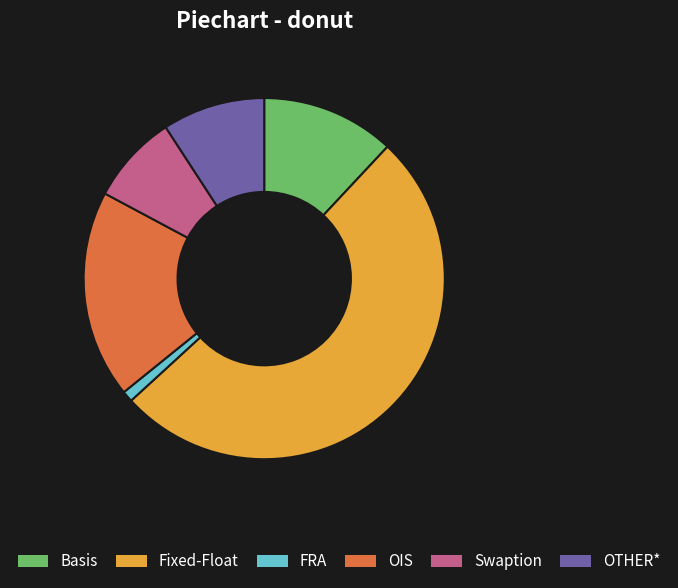

Rank the categories by value from lowest to highest.

FRA, Swaption, OTHER*, Basis, OIS, Fixed-Float